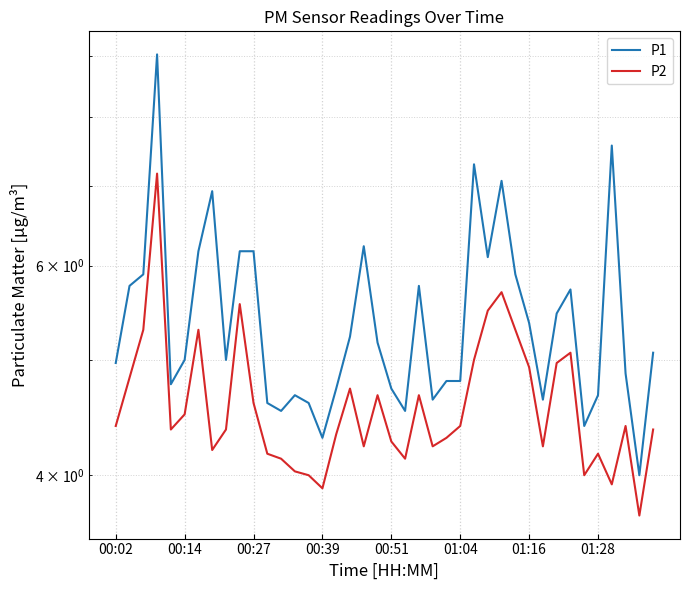

Count the number of categories in the chart.

40